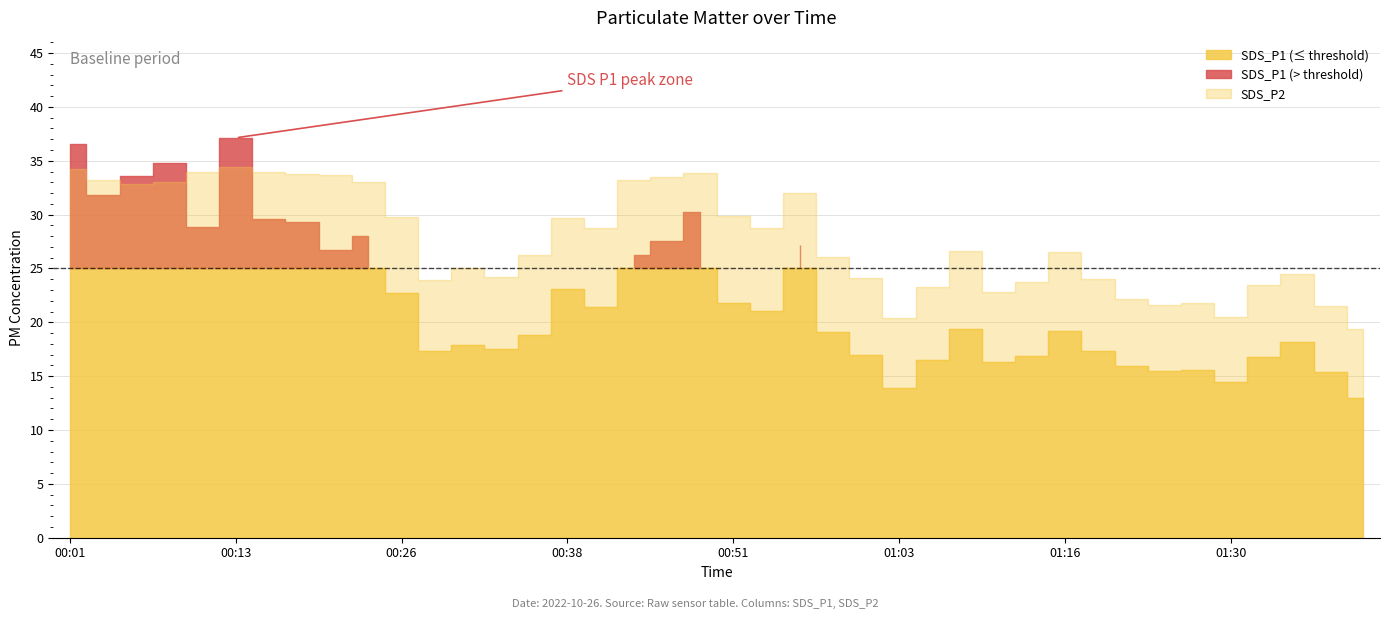

True or false: SDS_P1 has a value of 31.8 at 00:03.

True